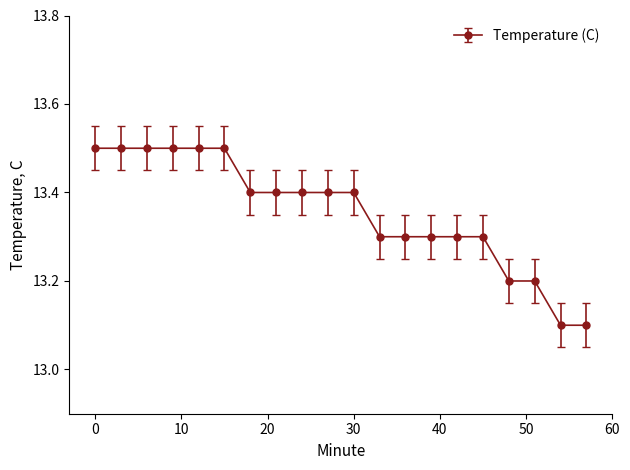

Reading left to right, transcribe all the data shown in this chart.

13.5	13.5	13.5	13.5	13.5	13.5	13.4	13.4	13.4	13.4	13.4	13.3	13.3	13.3	13.3	13.3	13.2	13.2	13.1	13.1